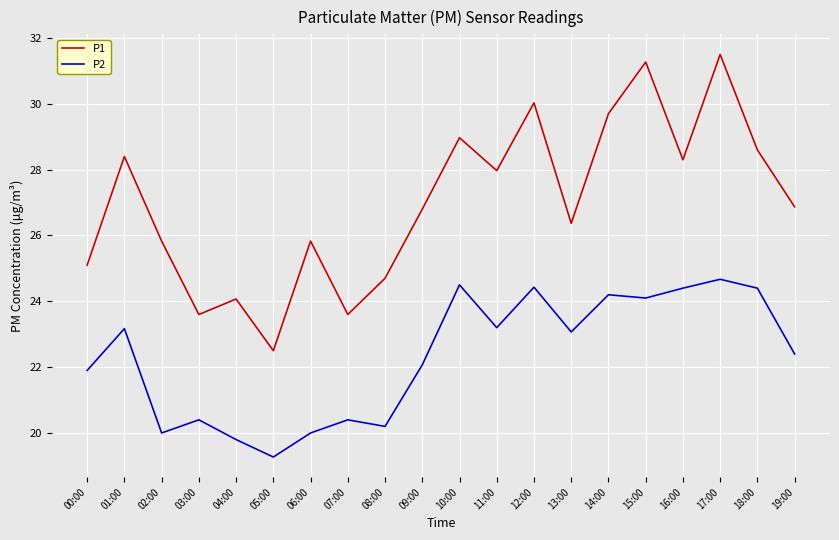

List the series in order of their overall mean, lowest first.

P2, P1